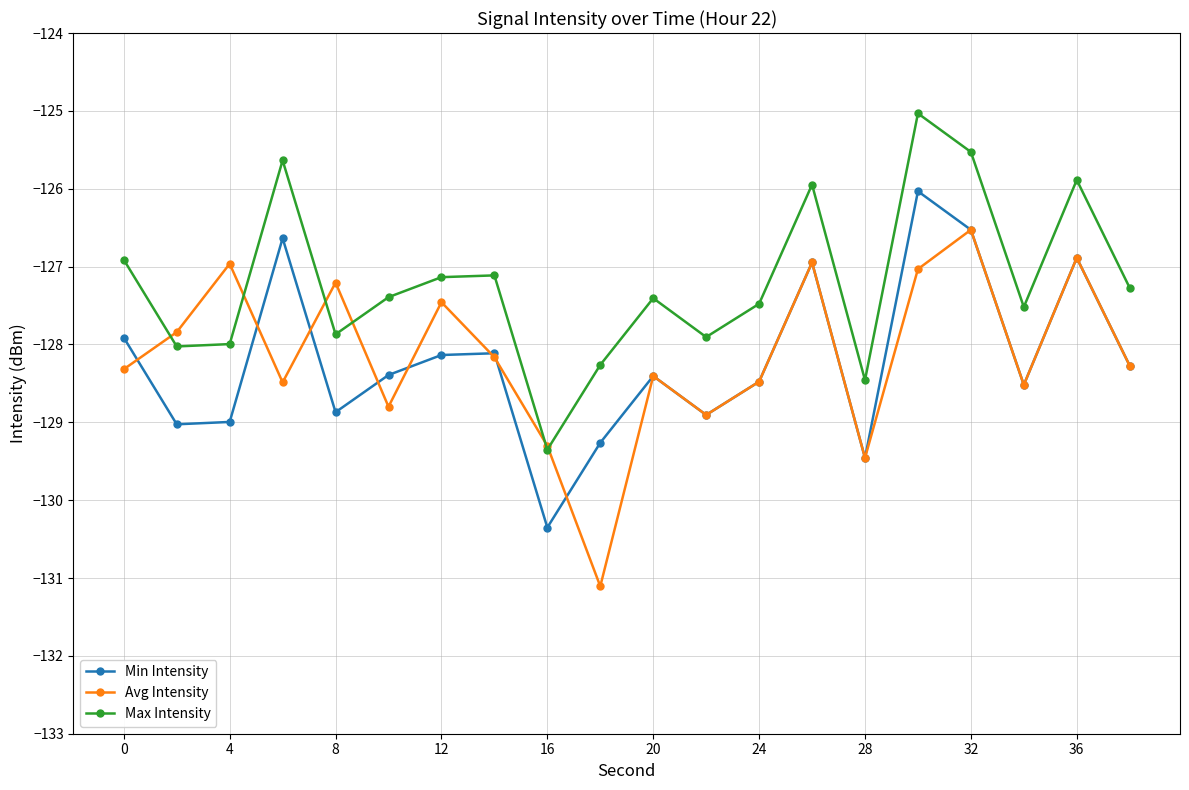

True or false: Min Intensity and Max Intensity intersect in this chart.

False